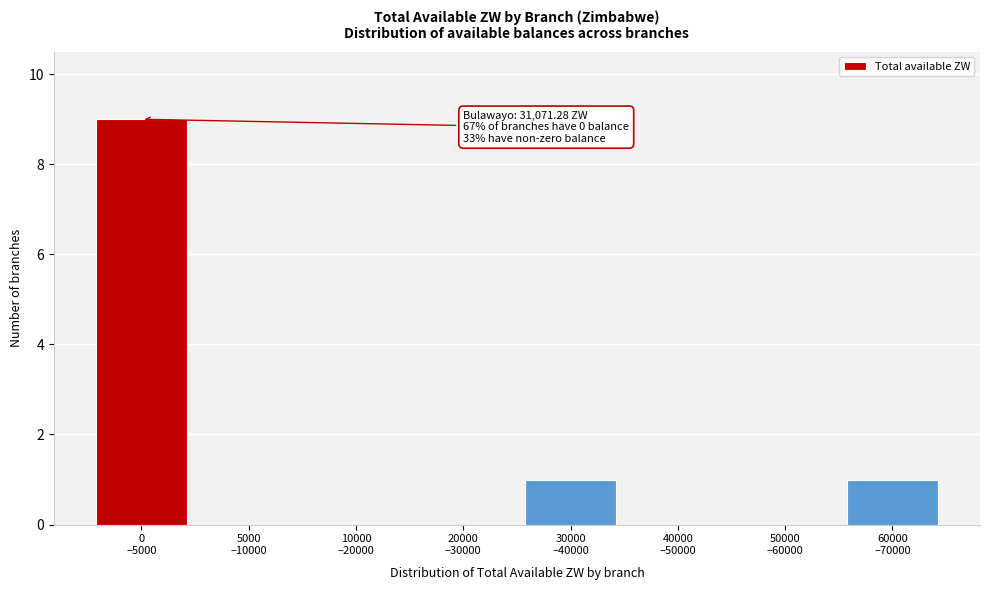

What is the sum of all values?

11